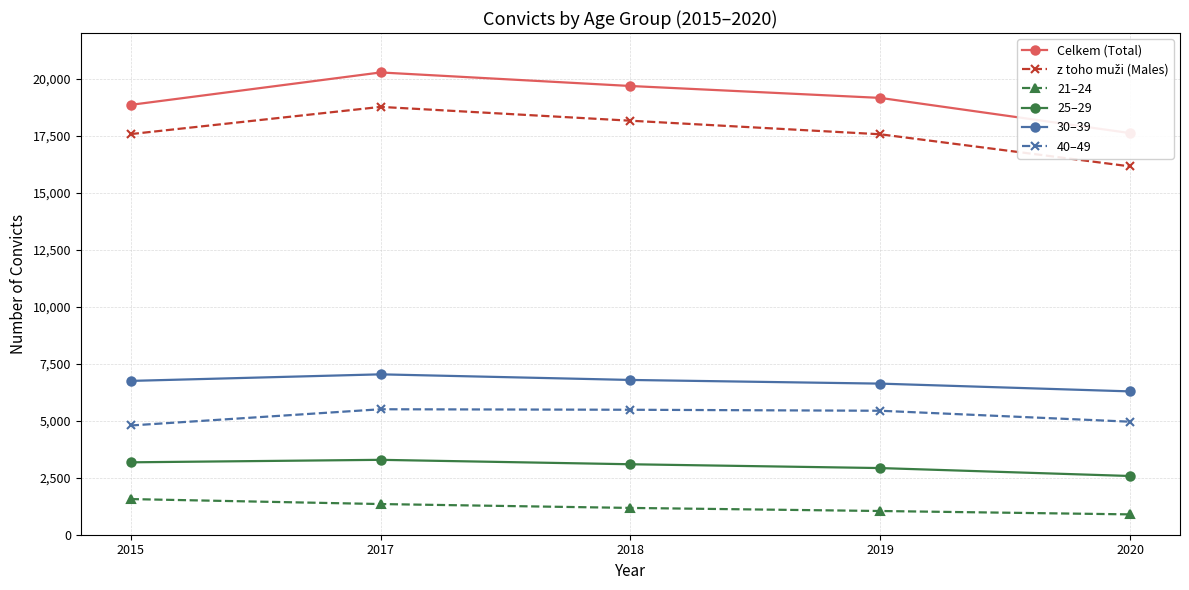

The value of 25–29 at 2015 is 817. True or false?

False